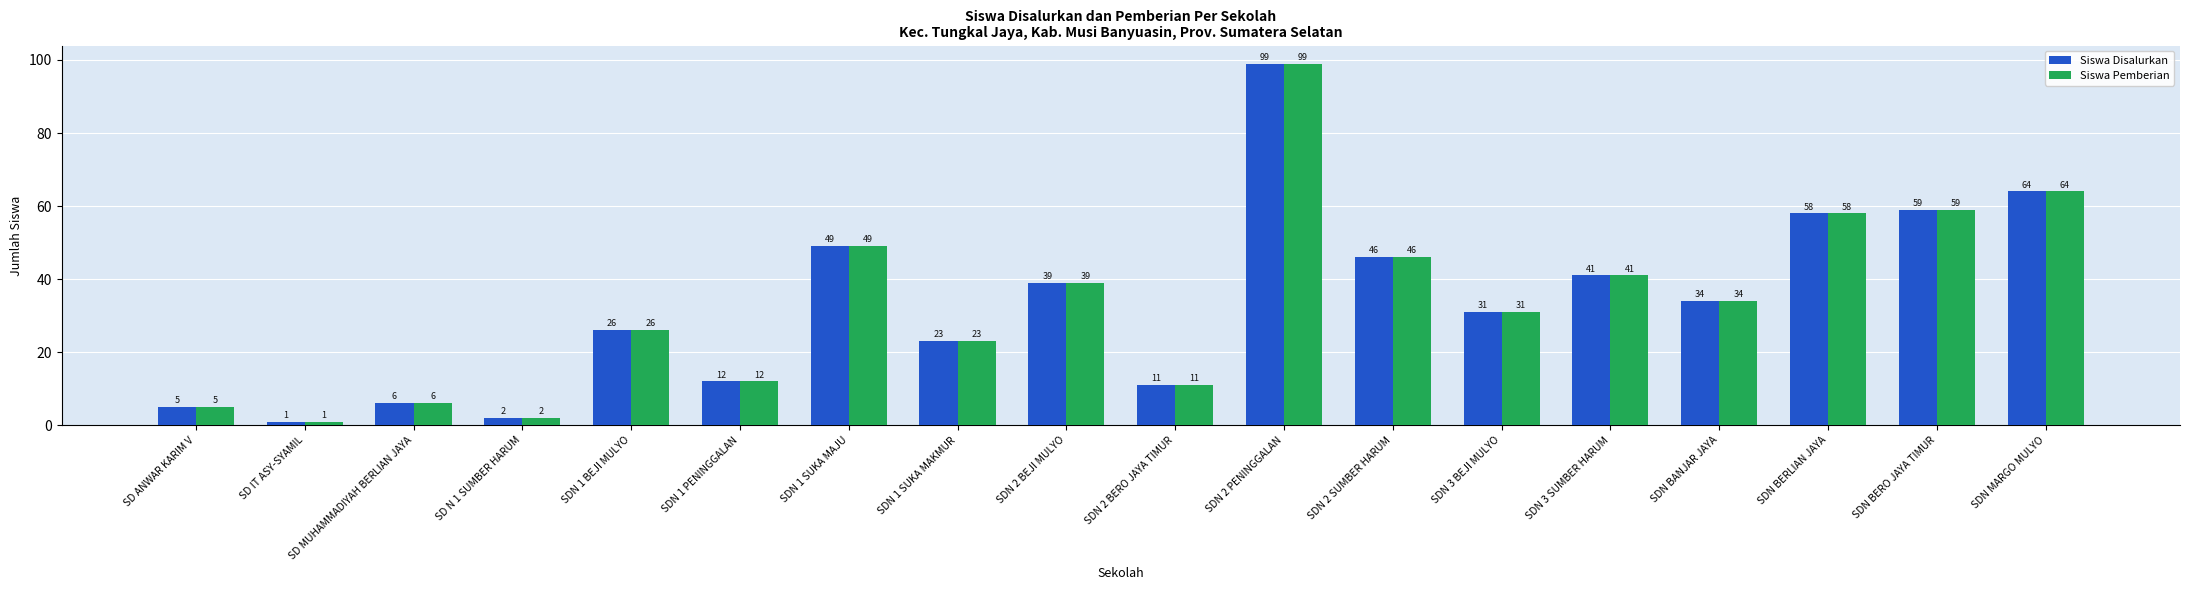

What is the sum of the Siswa Disalurkan values at SDN 3 BEJI MULYO and SDN 1 BEJI MULYO?

57